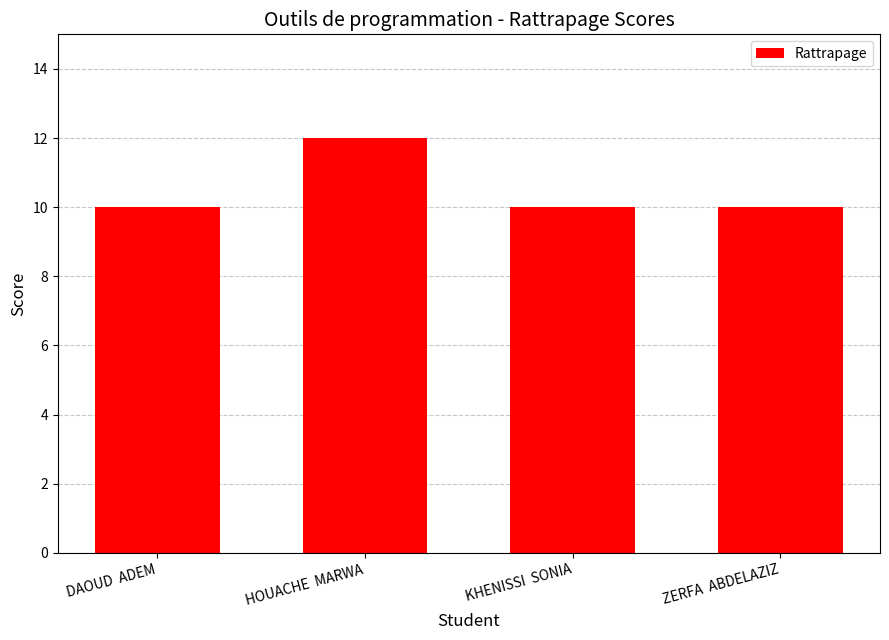

Reading left to right, what are all the values shown in this chart?

10	12	10	10